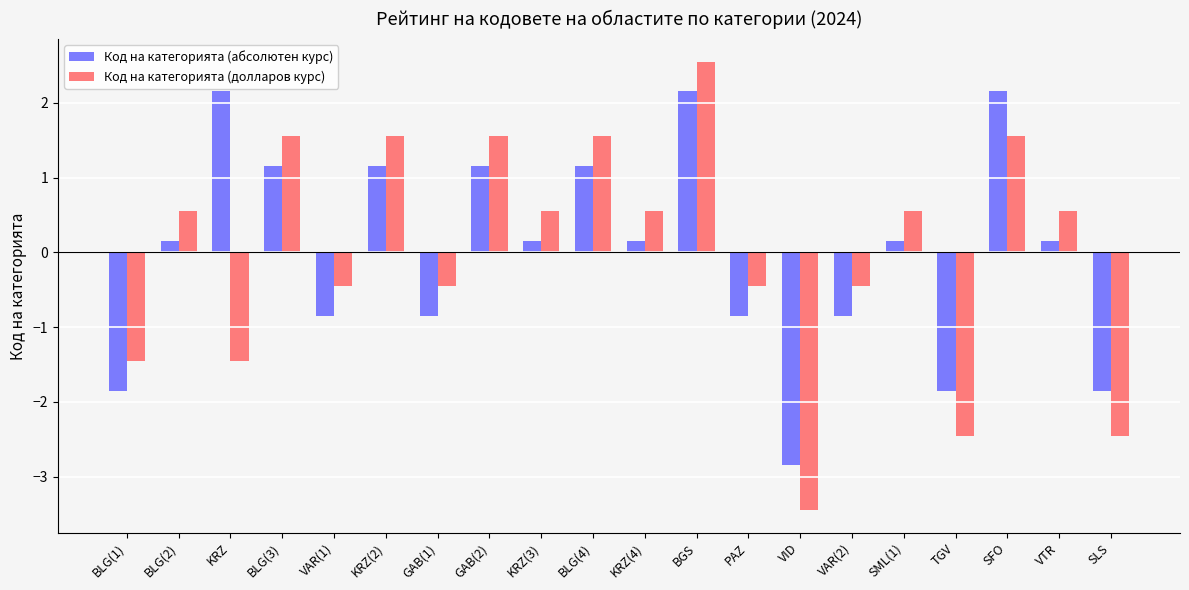

The Код на категорията (долларов курс) series shows 0.8 at BGS. True or false?

False